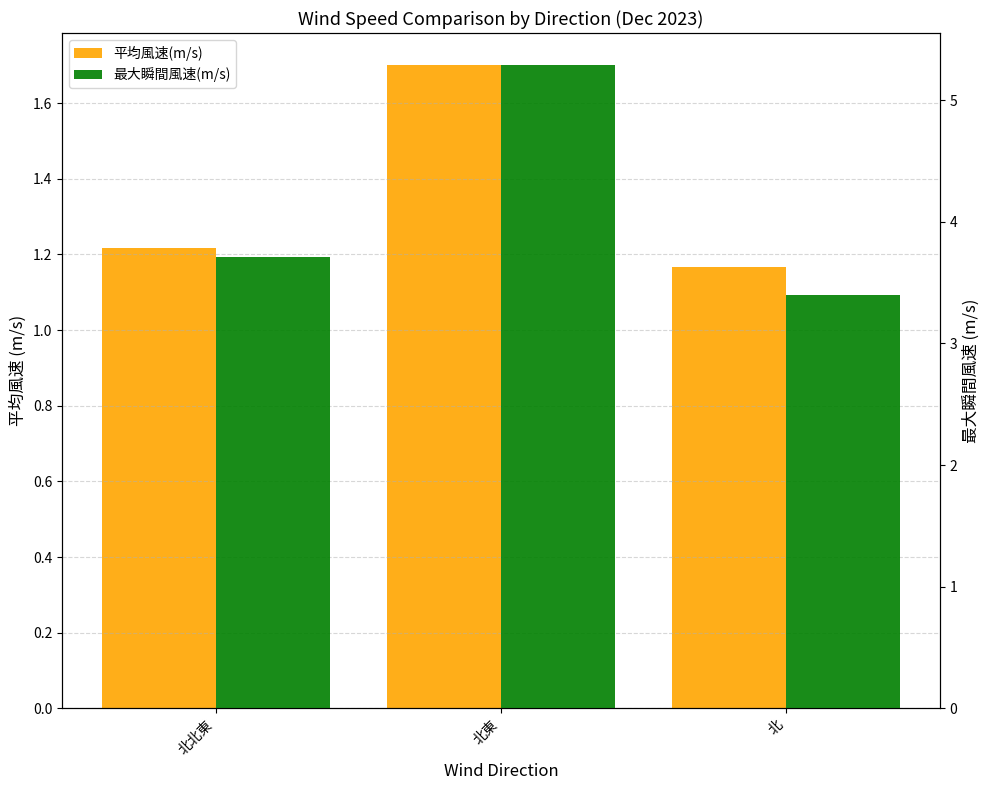

Between 北 and 北東, which is larger?

北東